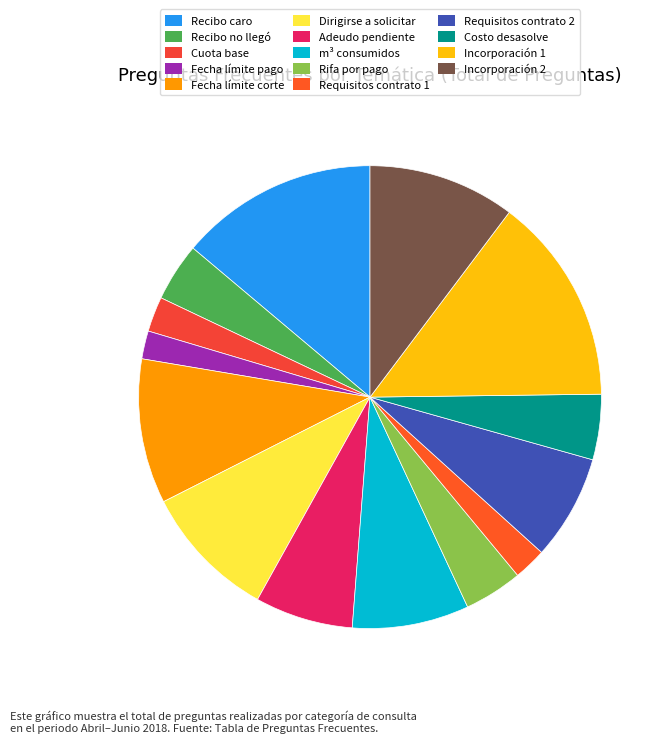

How many slices are in this pie chart?

14